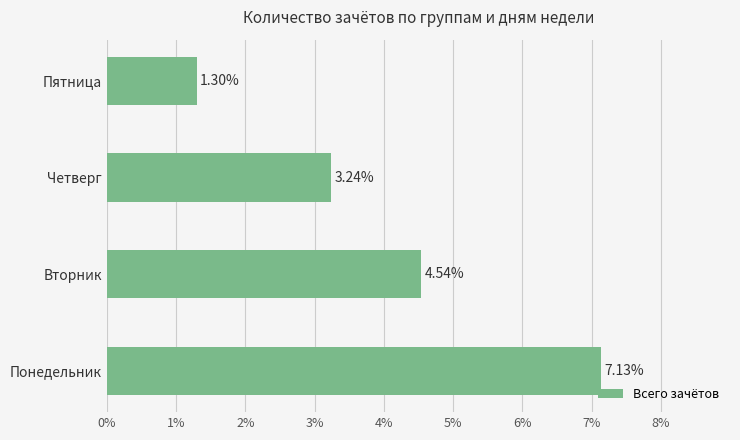

Count the number of values greater than 4.

2